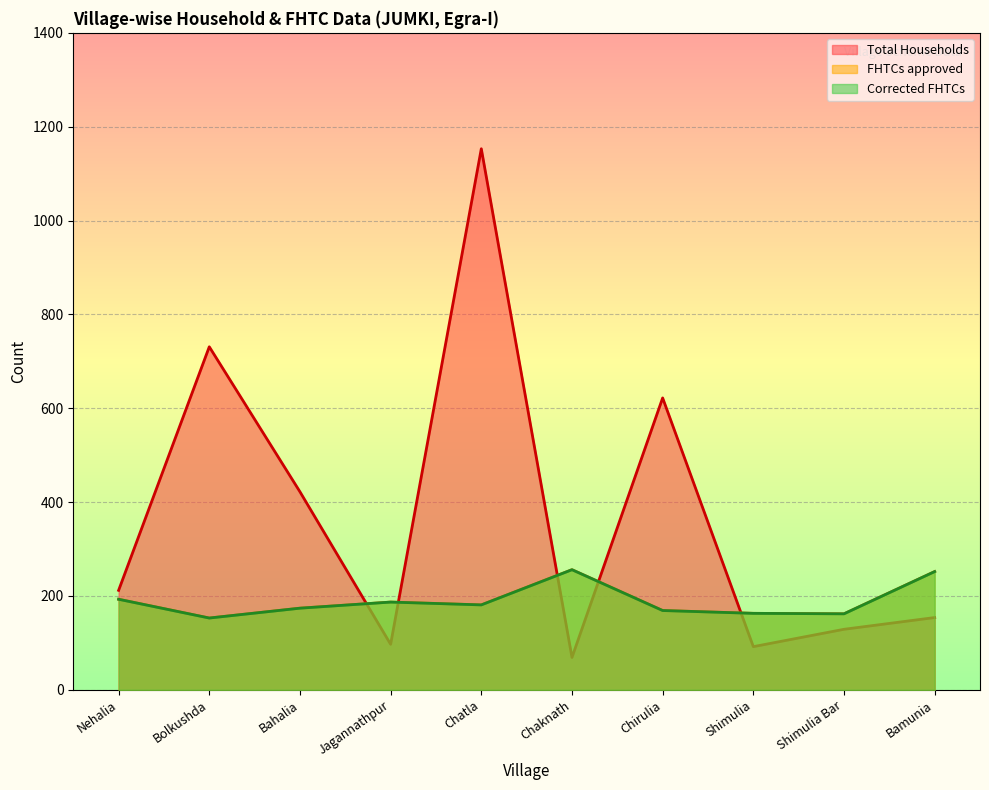

Is the value of Total Households at Chirulia greater than the value of Corrected FHTCs at Shimulia Bar?

Yes